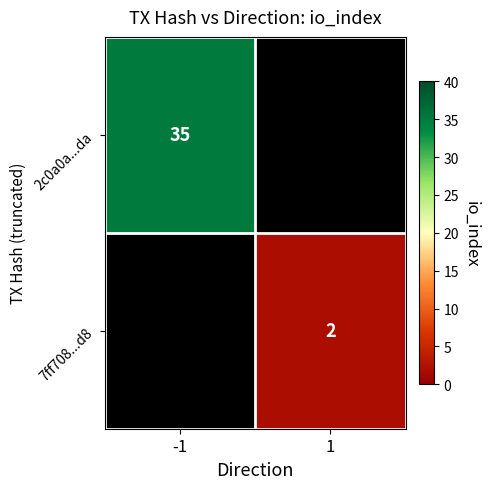

Is it true that 7ff708...d8 equals 2 at 1?

True